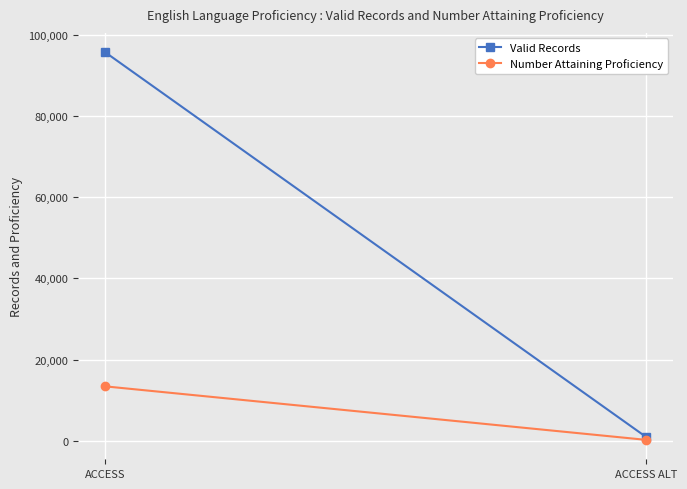

Is the value of Number Attaining Proficiency at ACCESS greater than the value of Valid Records at ACCESS?

No